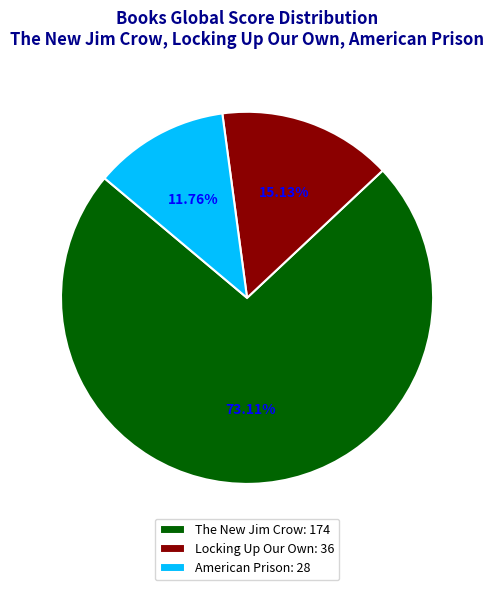

What is the ratio of the value at American Prison to the value at The New Jim Crow?

0.2